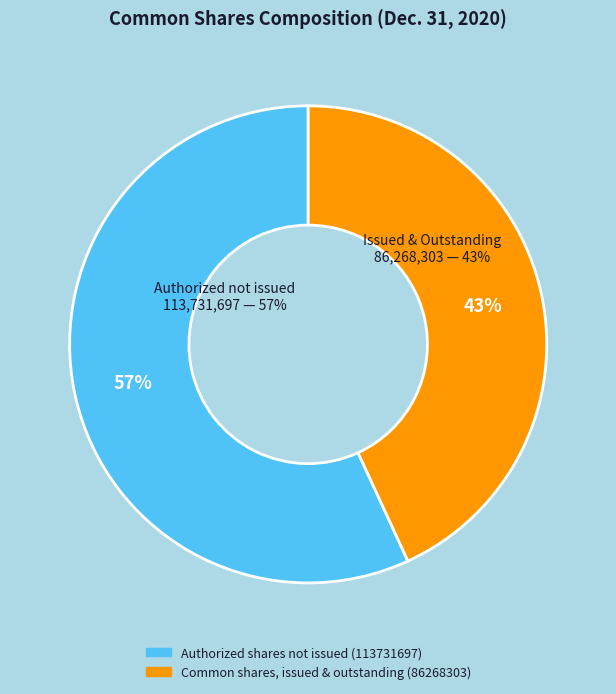

How many slices are in this pie chart?

2